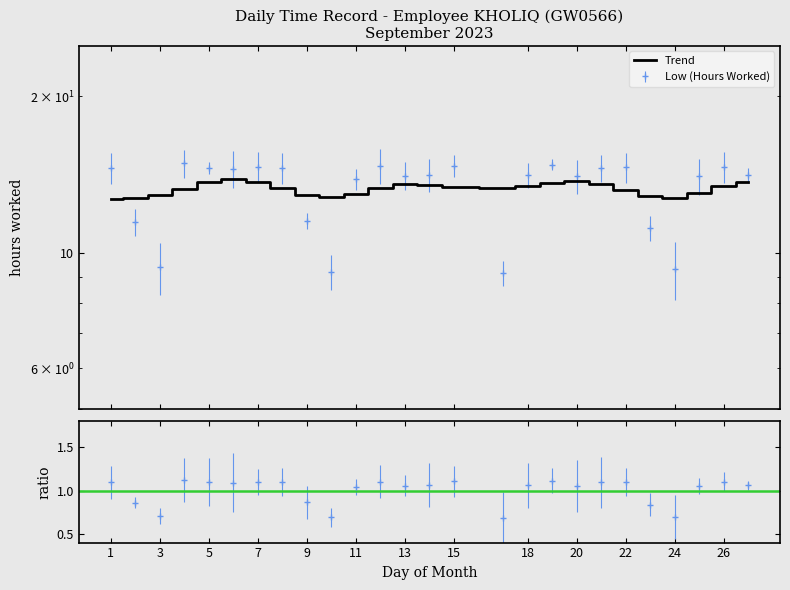

What is the value of the 2nd point from the left?

11.5